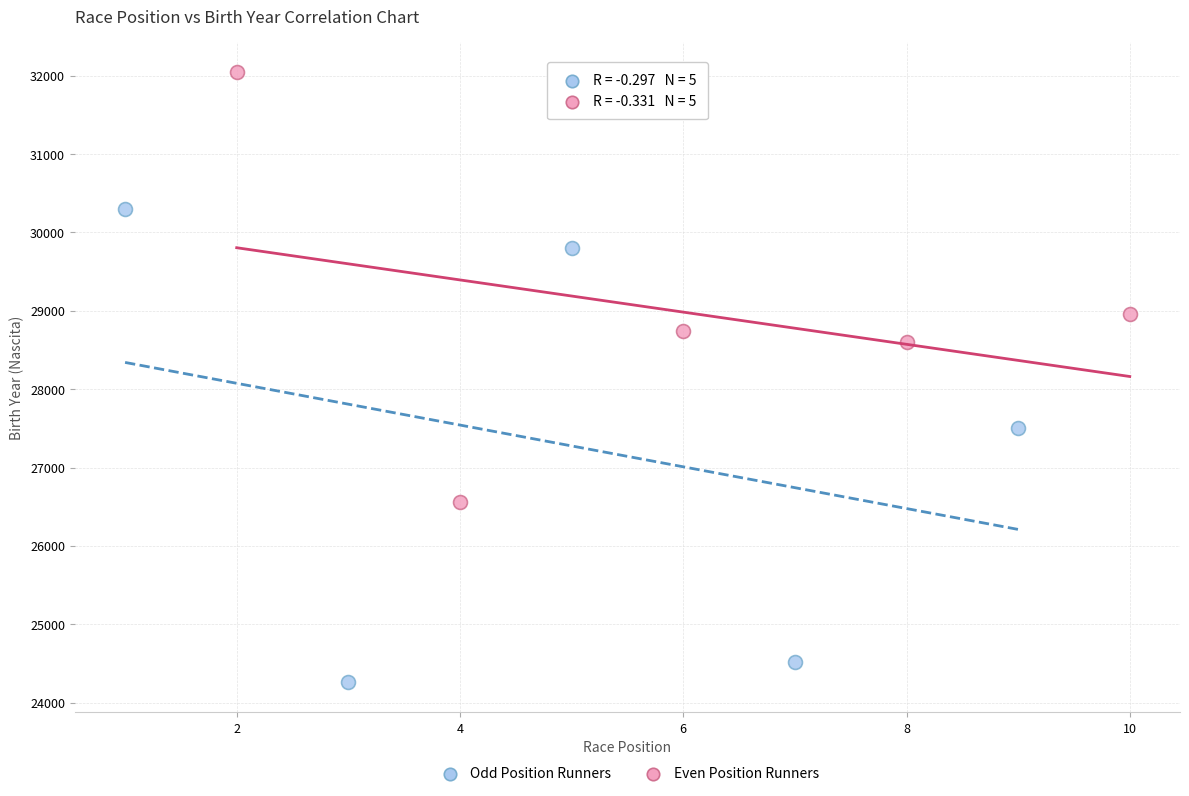

Which series reaches the maximum Y coordinate?

Even Position Runners